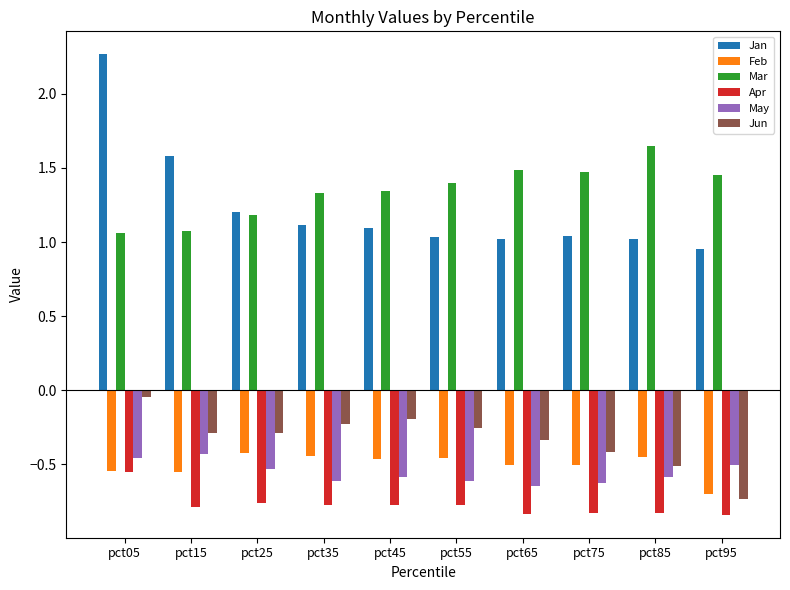

The May series shows -0.5 at pct95. True or false?

True